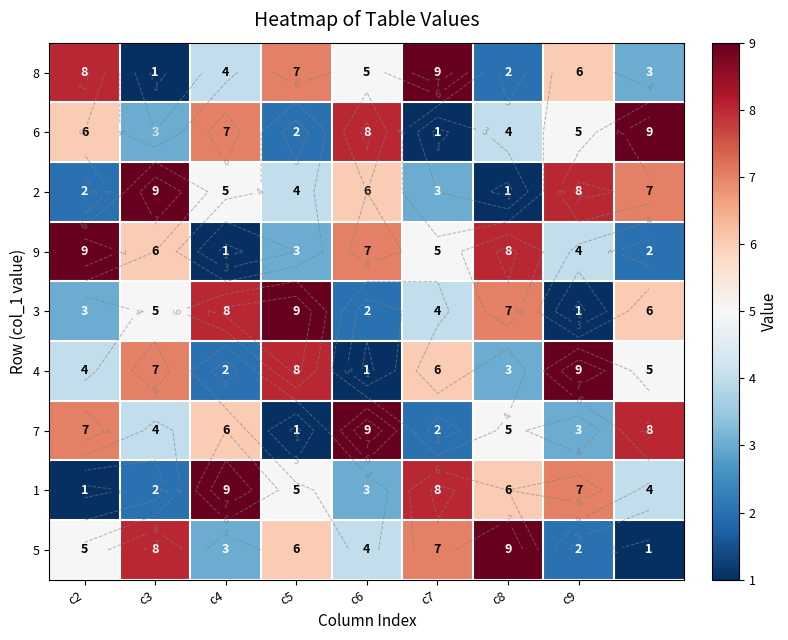

Which series has the largest total across all categories?

8